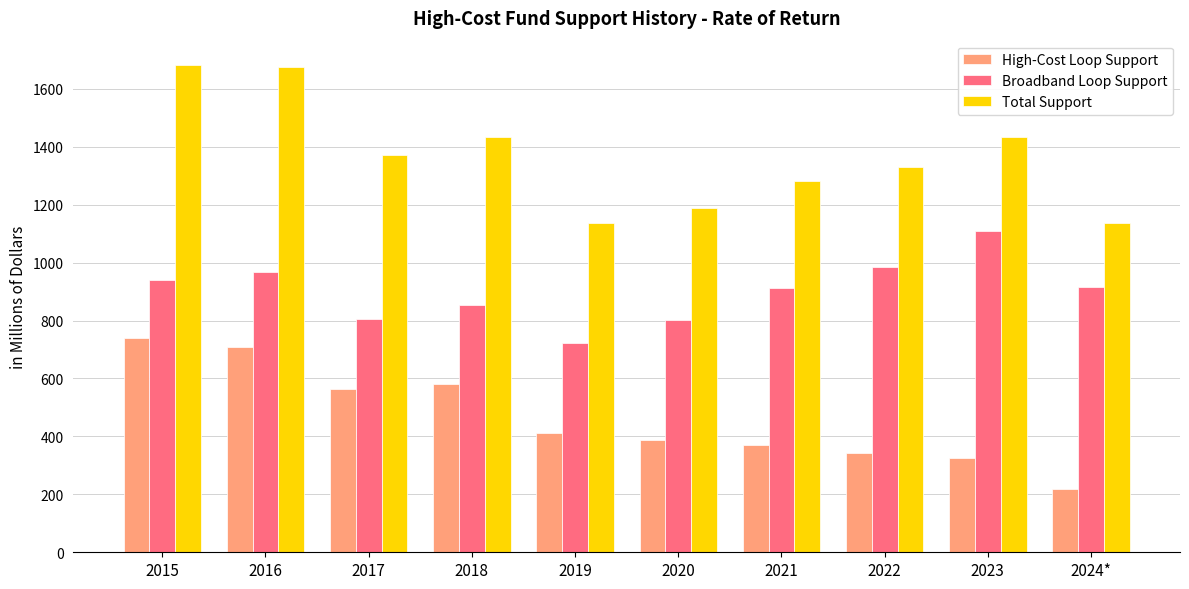

What is the total value across all series at 2019?

2273.2